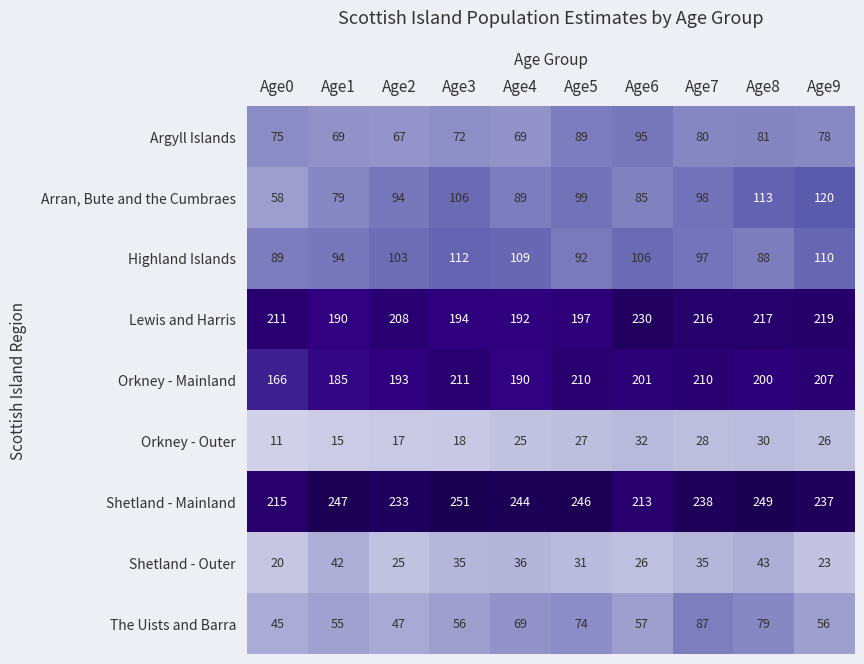

Which series has the largest range (max minus min)?

Arran, Bute and the Cumbraes